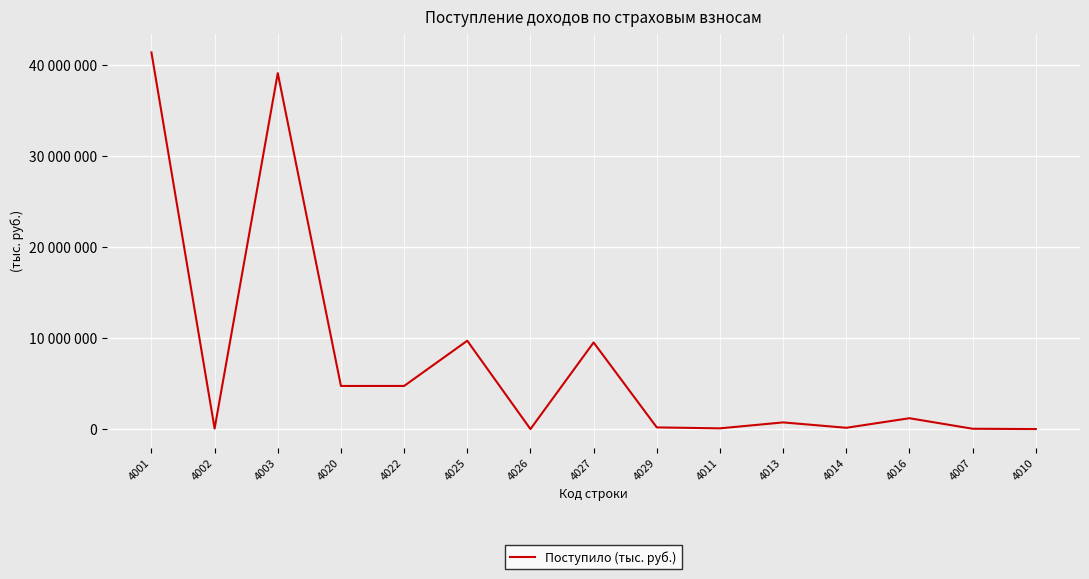

The chart shows a value of 145210 at 4014. True or false?

True